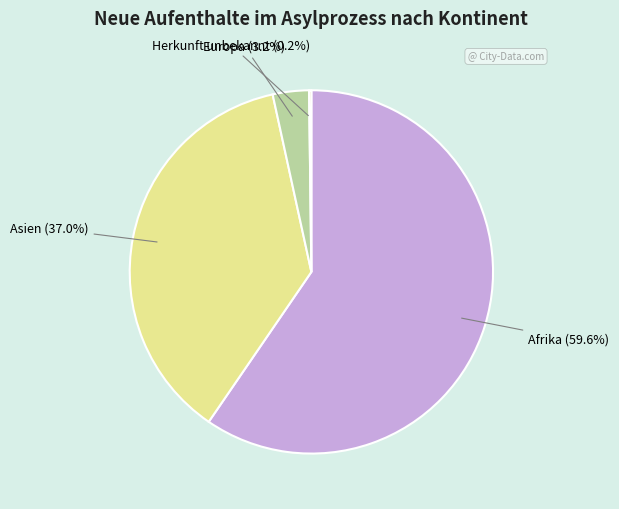

Between Afrika and Europa, which is larger?

Afrika